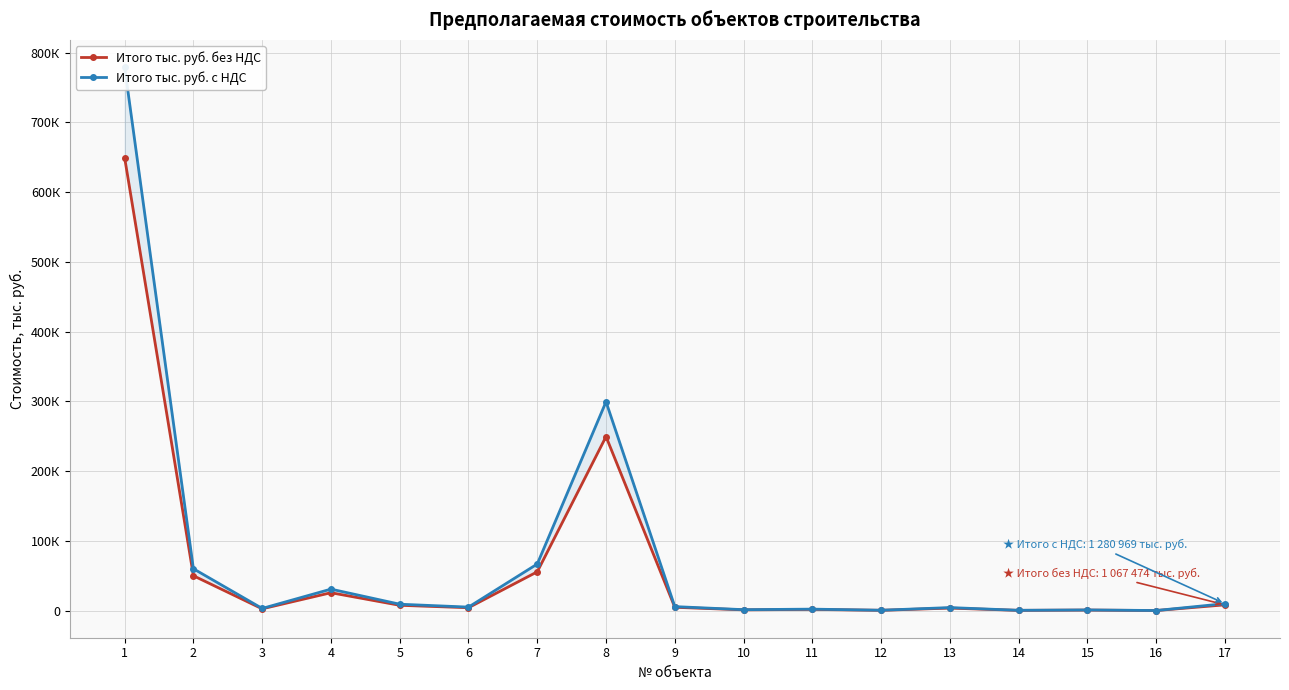

List the series in order of their peak value, lowest first.

Итого тыс. руб. без НДС, Итого тыс. руб. с НДС